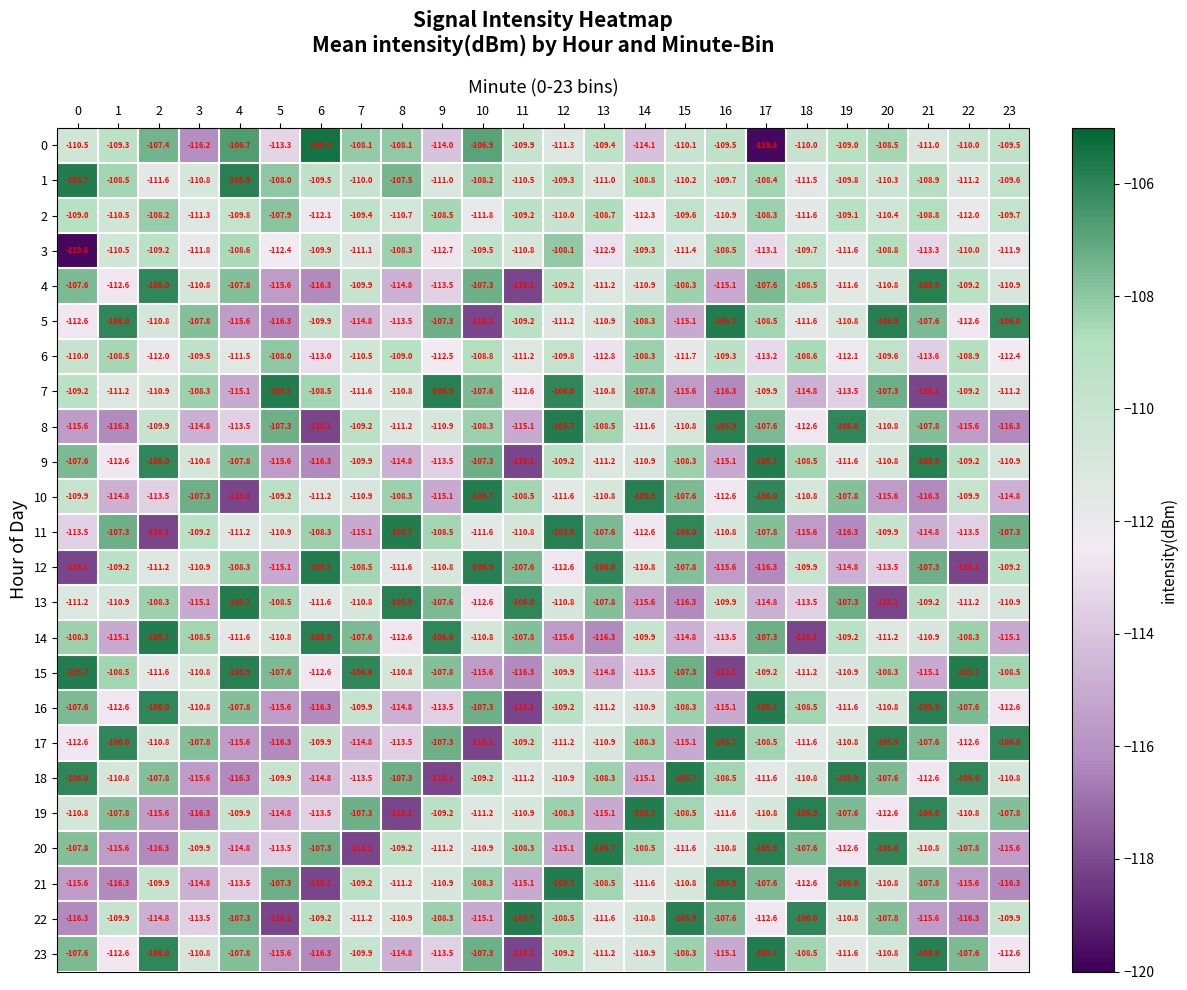

The 6 series shows -109.6 at 20. True or false?

True